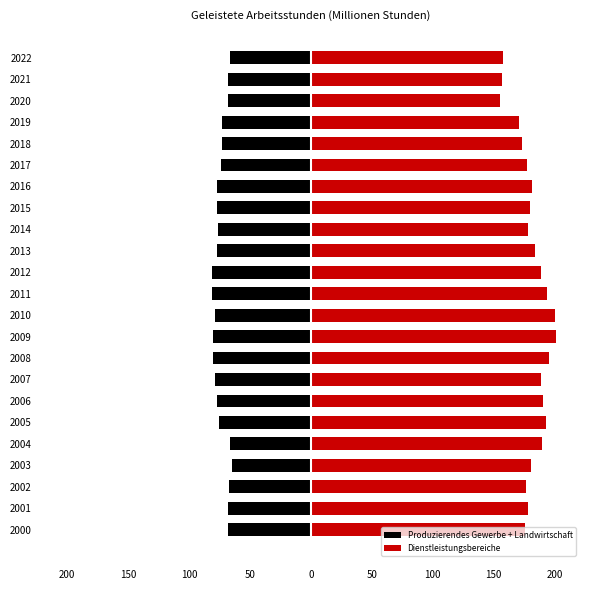

Is it true that Produzierendes Gewerbe + Landwirtschaft equals -81.2 at 2011?

True